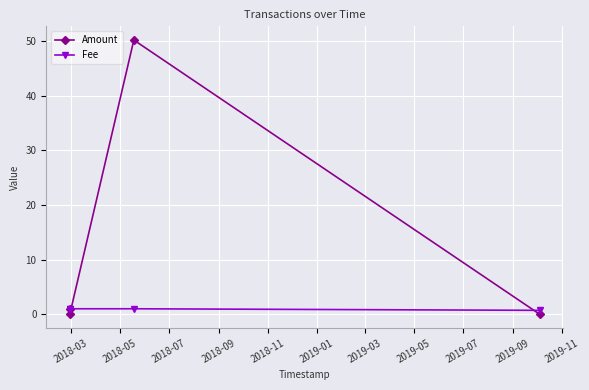

What is the value of the Fee point at the 2nd from the left?

1.0